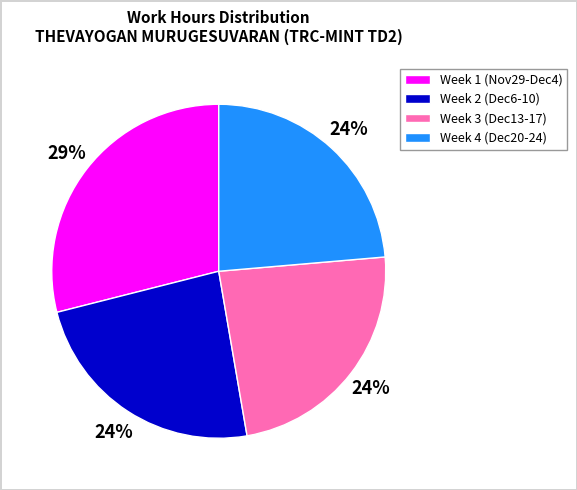

Which slice is the largest?

Week 1 (Nov29-Dec4)